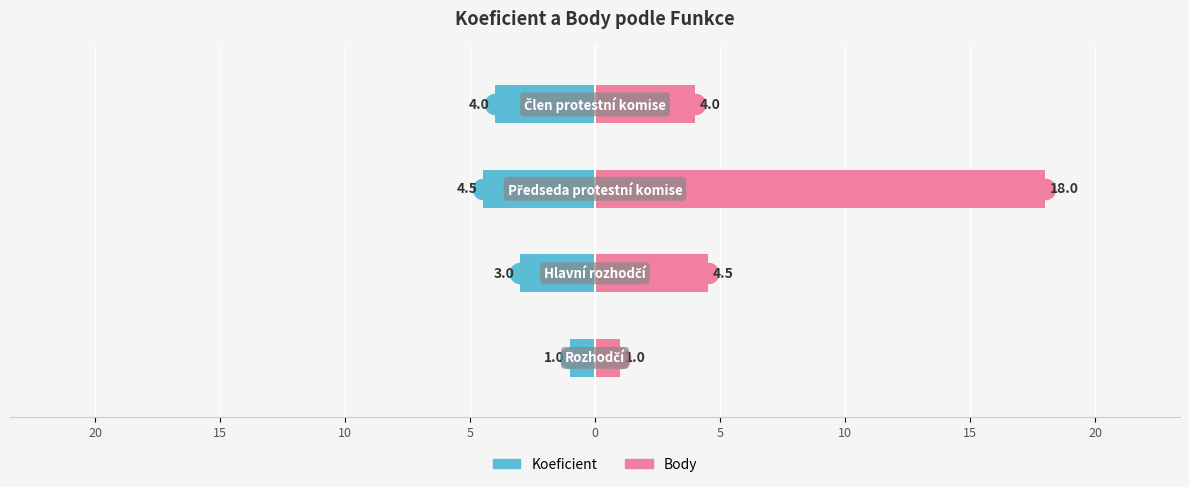

List the series in order of their peak value, lowest first.

Koeficient, Body